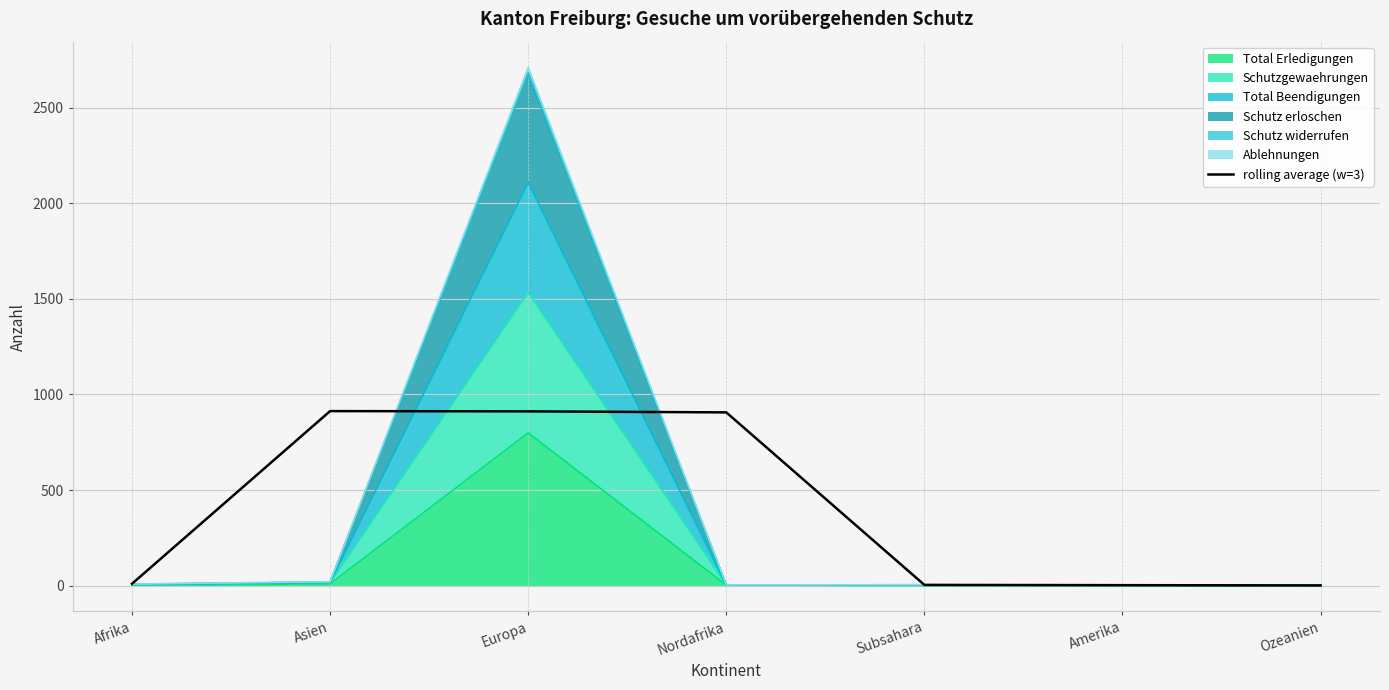

True or false: the data shows 2.0 at Amerika.

True